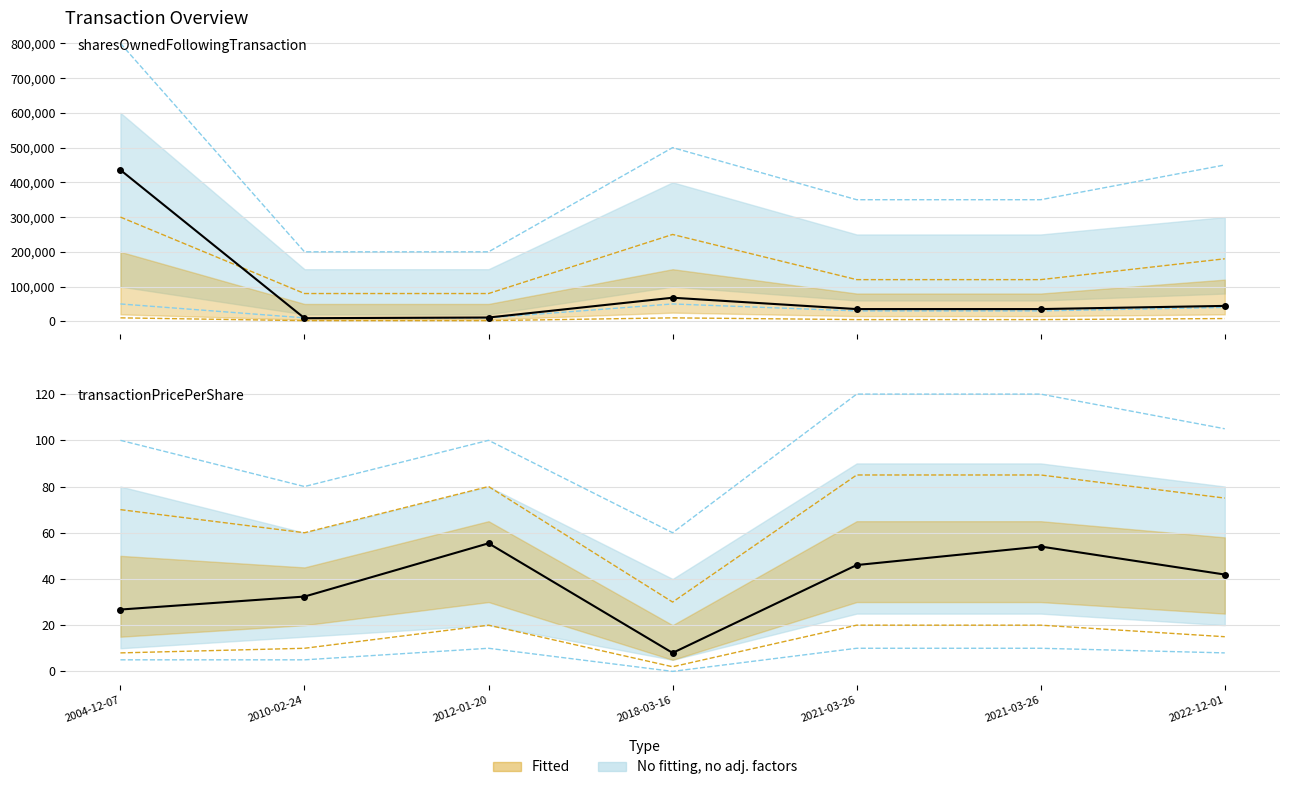

Rank the series by their maximum value, from highest to lowest.

sharesOwnedFollowingTransaction, transactionPricePerShare